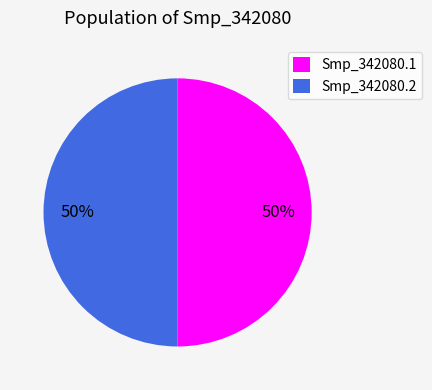

Is the sum of Smp_342080.2 and Smp_342080.1 greater than half?

Yes